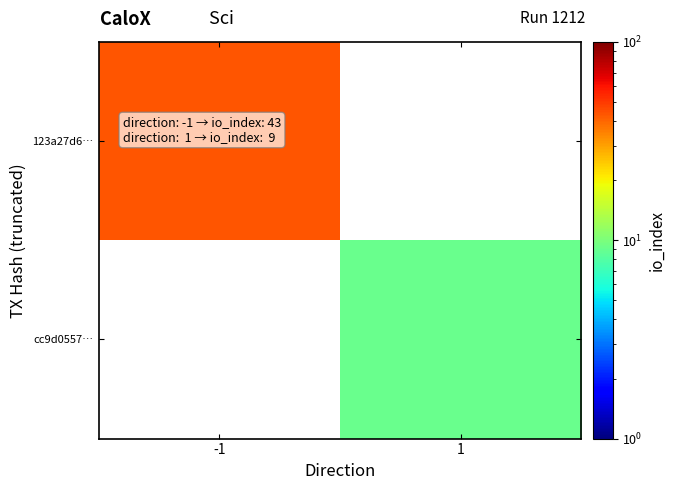

What is the total value across all series at 1?

9